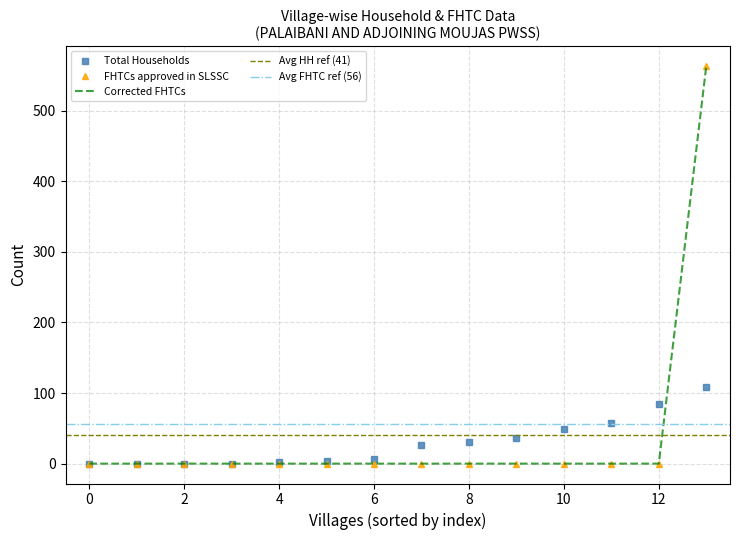

How many distinct data groups are displayed?

3